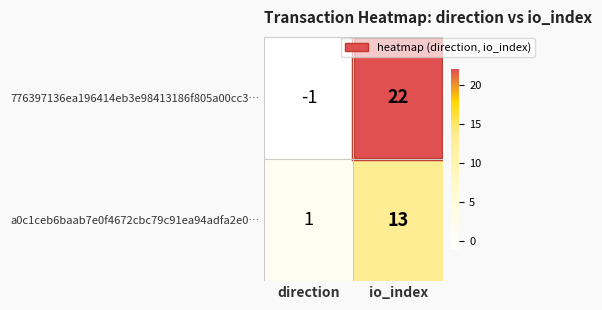

How many categories are shown in the chart?

2